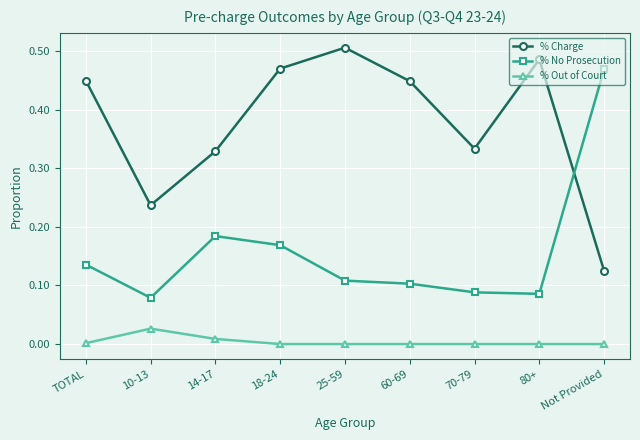

What is the label of the 4th point from the left?

18-24